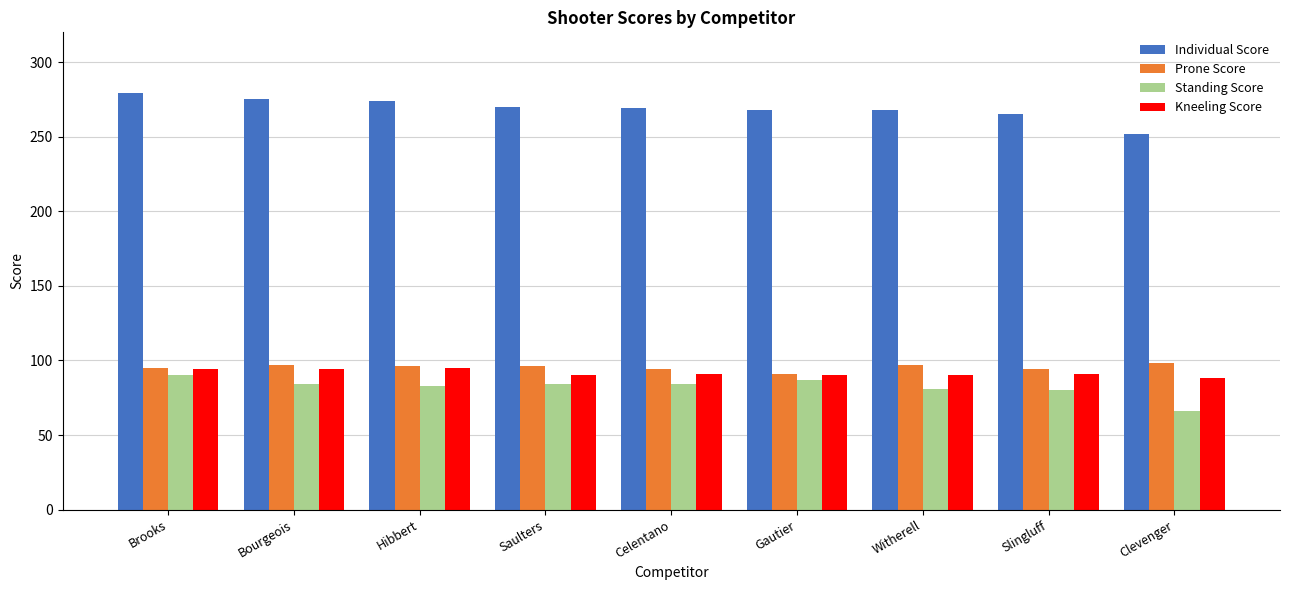

The value of Standing Score at Gautier is 32. True or false?

False